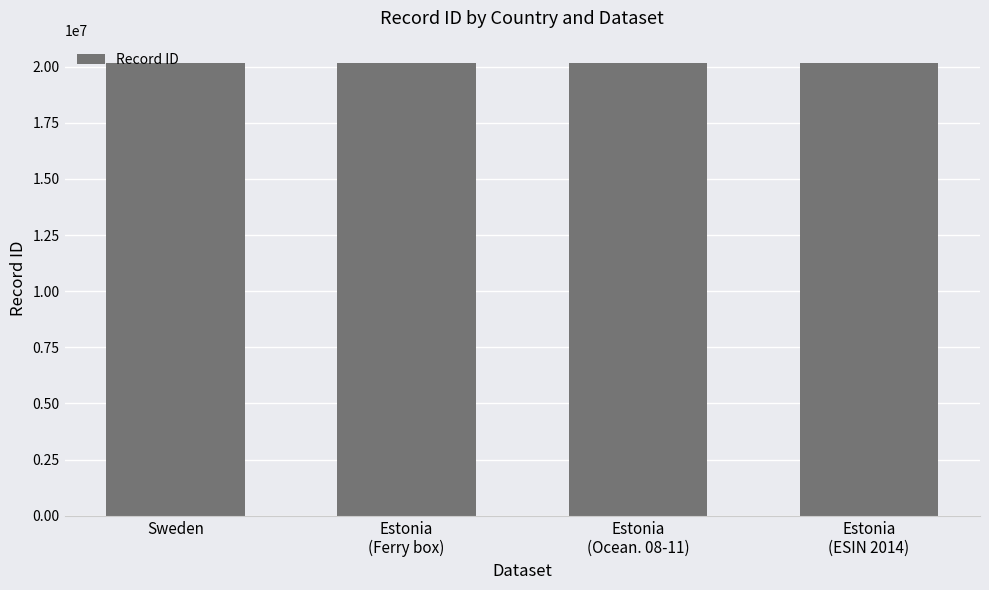

What is the maximum value shown in the chart?

20150935